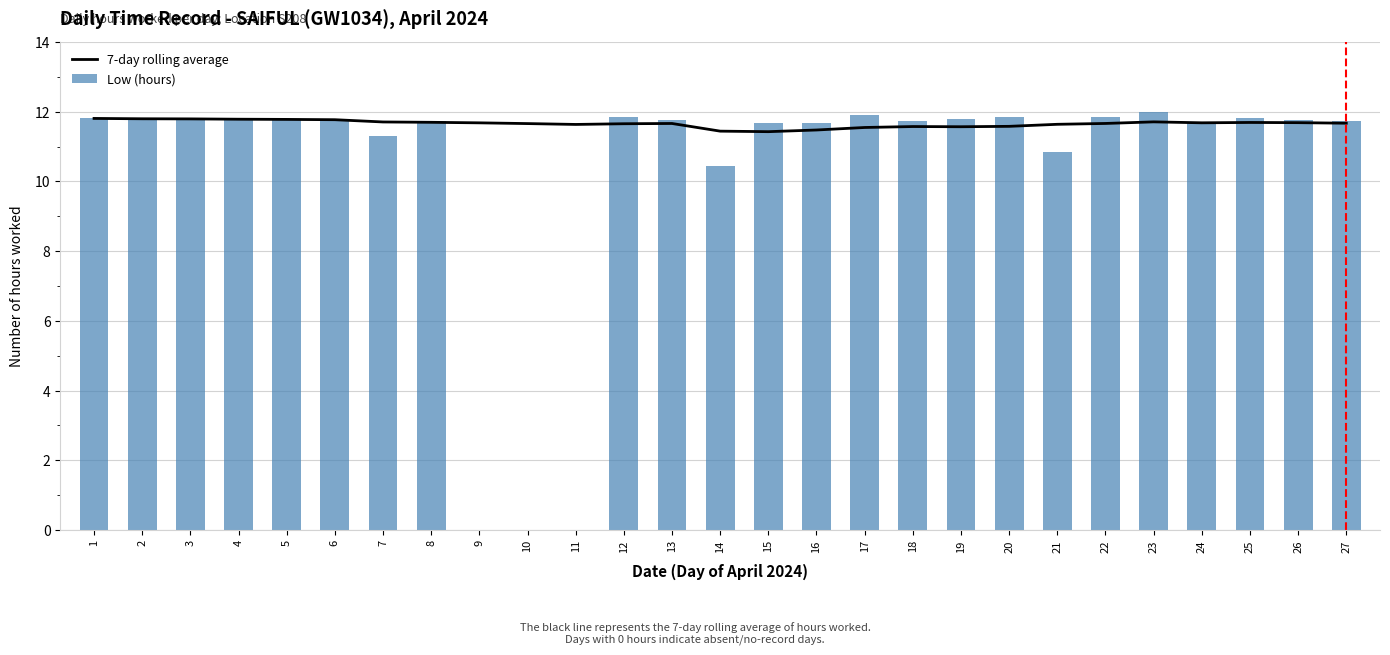

What is the lowest value of the 7-day rolling average series?

11.4